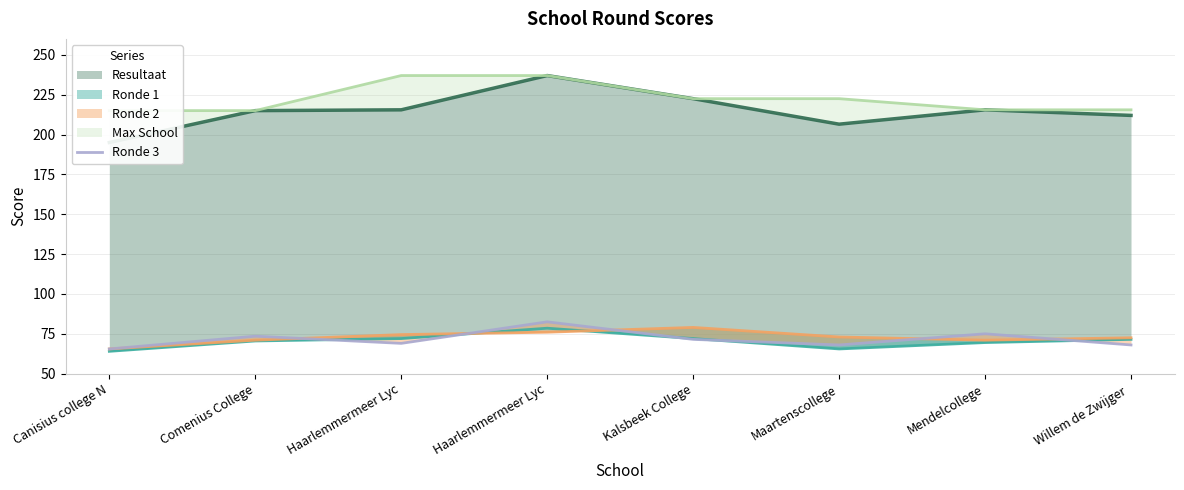

What is the difference between the values at Canisius college N and Maartenscollege?

2.5